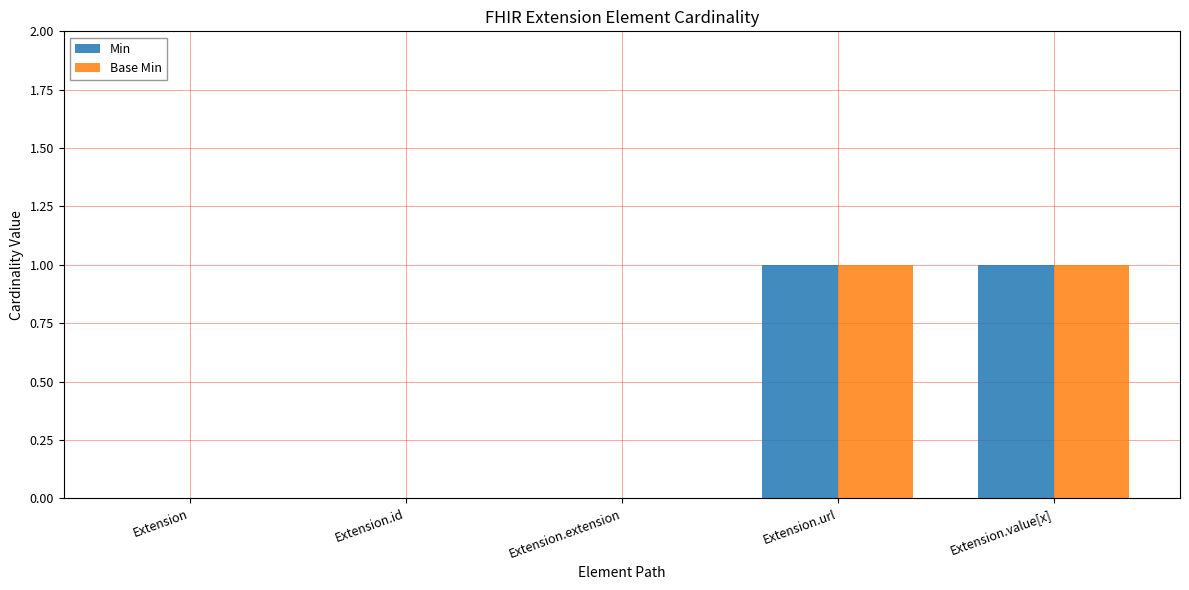

True or false: Min has a value of 1 at Extension.url.

True